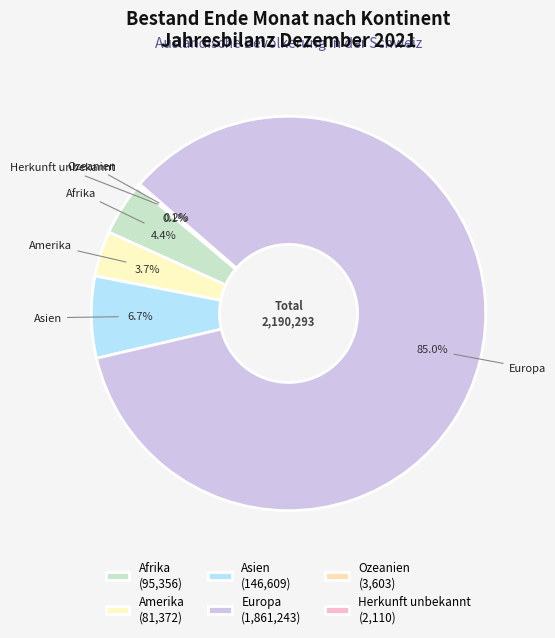

Between Europa and Afrika, which is larger?

Europa